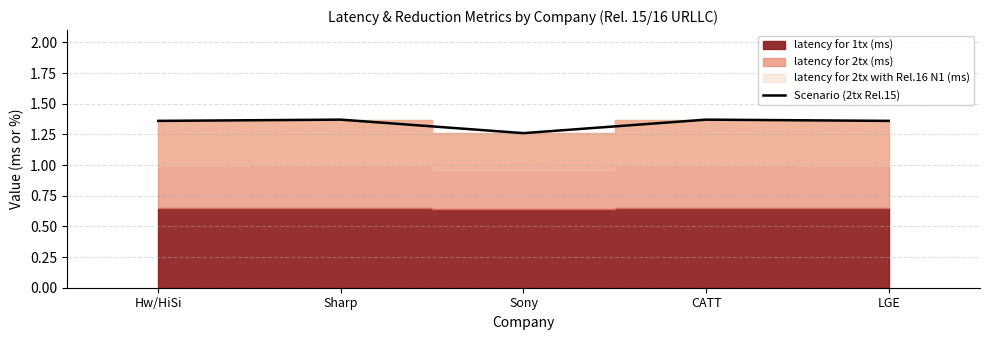

Is it true that Scenario (2tx Rel.15) equals 1.4 at Sharp?

True